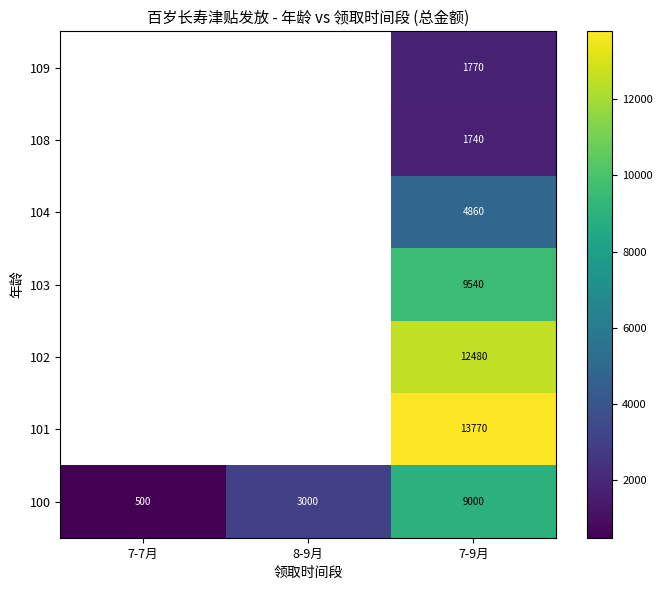

Count the number of data series in this chart.

7